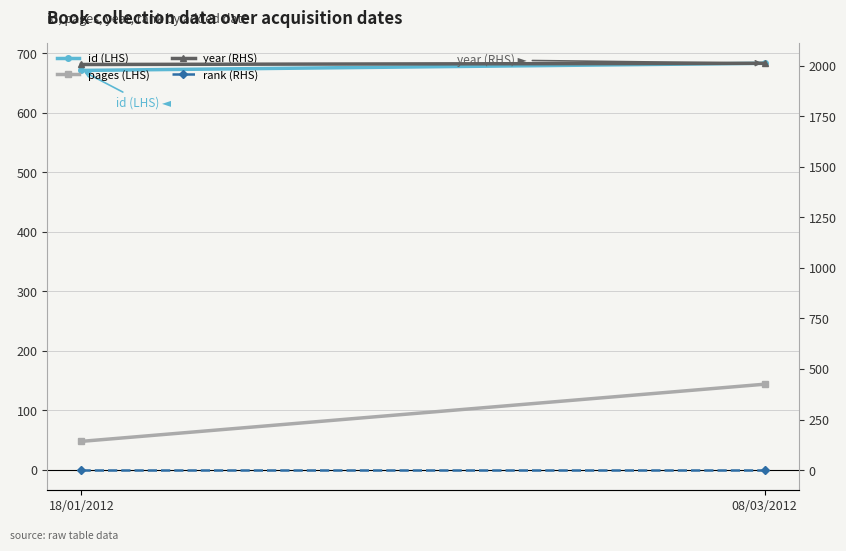

Reading left to right, what are all the values shown in this chart?

id (LHS): 671	683
pages (LHS): 48	144
year (RHS): 2005	2011
rank (RHS): 1	1